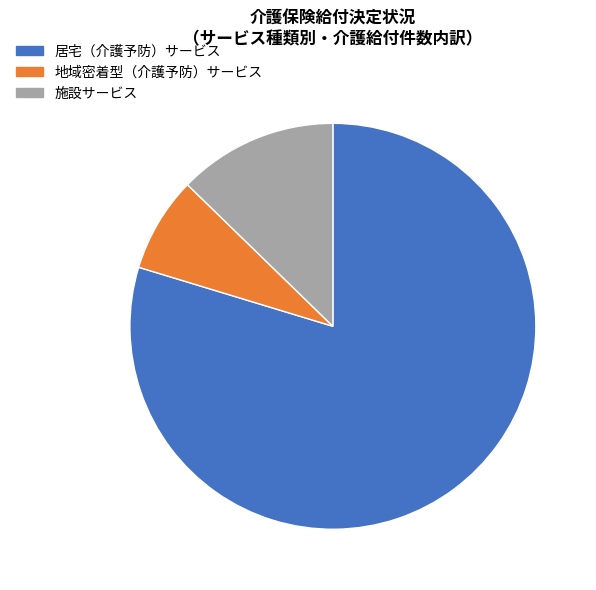

Rank the categories by value from lowest to highest.

地域密着型（介護予防）サービス, 施設サービス, 居宅（介護予防）サービス